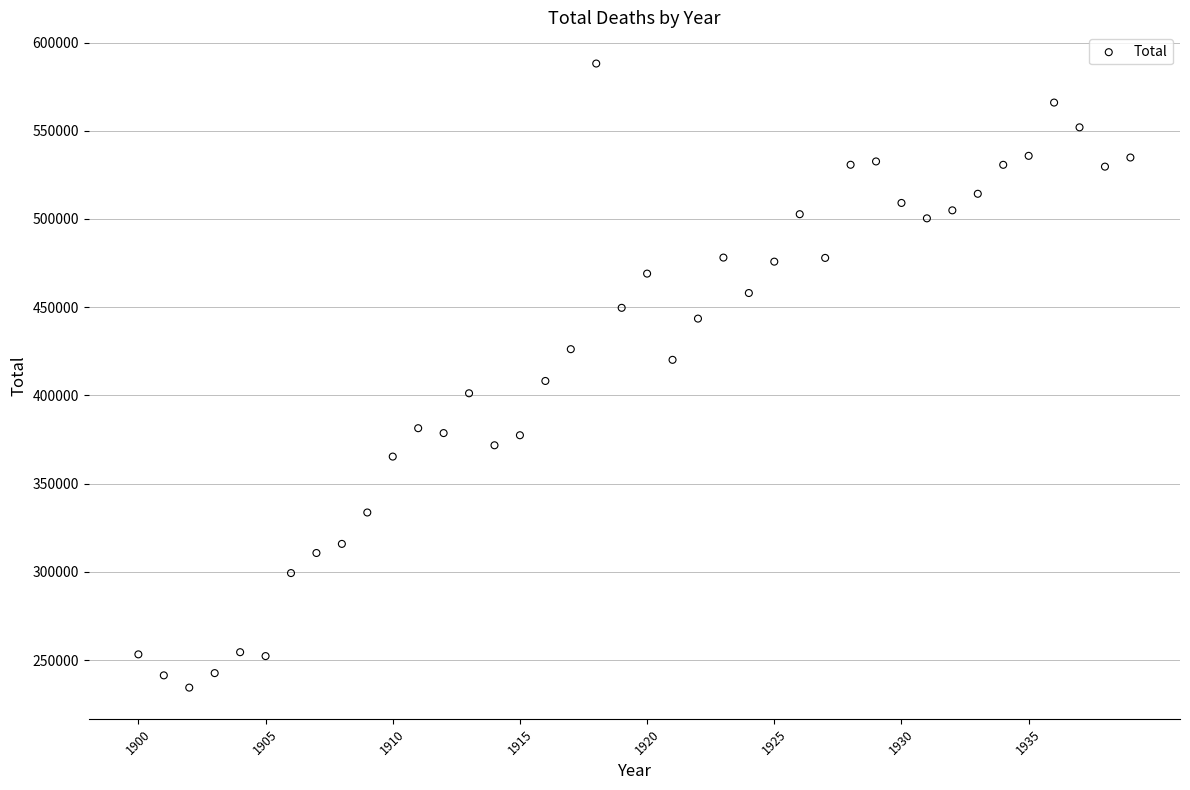

What is the range of X values (max minus min)?

39.0